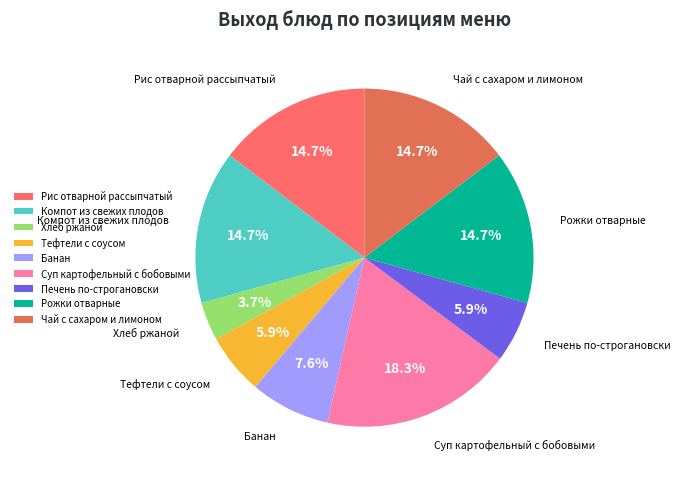

To the nearest percent, what is the average slice percentage?

11%